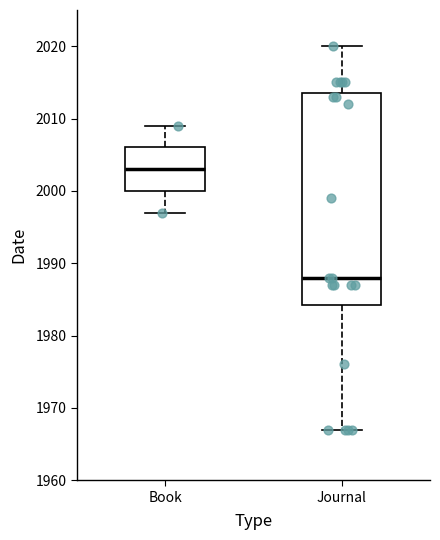

Where does the upper whisker of the box for Journal end on the y-axis? The values are not printed on the chart, so give them approximately, as read against the axis.

2020